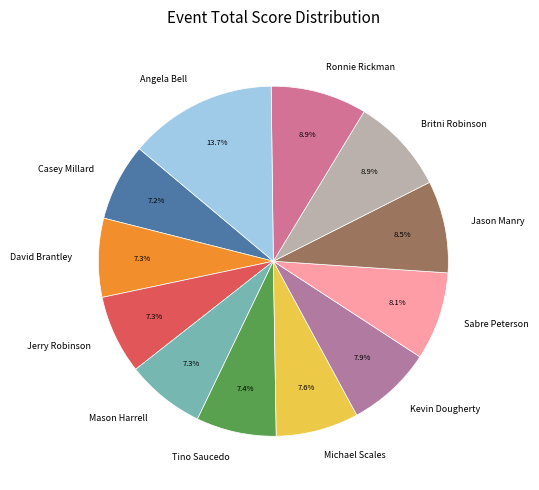

To the nearest percent, what percentage of the pie is Jerry Robinson?

7%